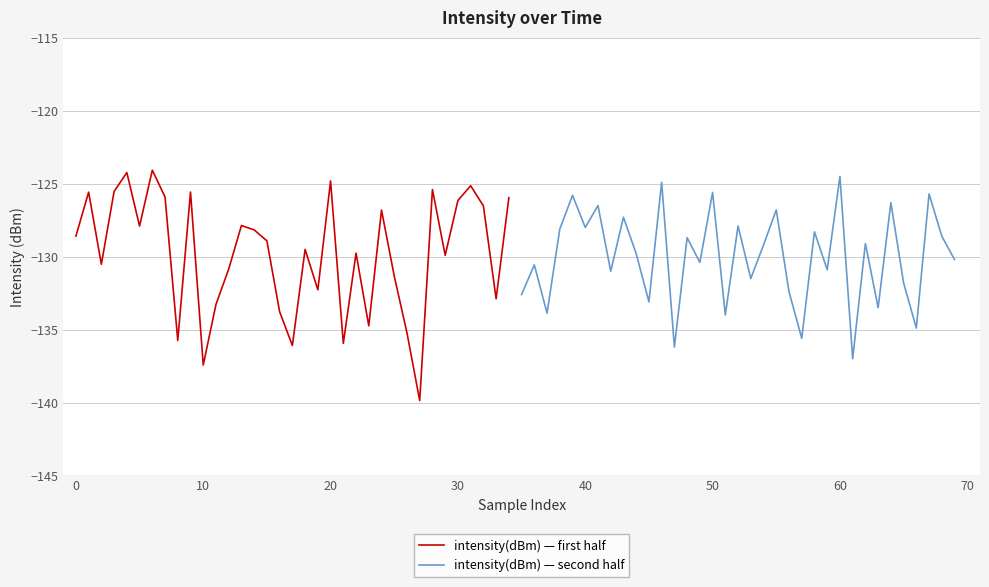

What is the maximum value for intensity(dBm) — first half?

-124.1